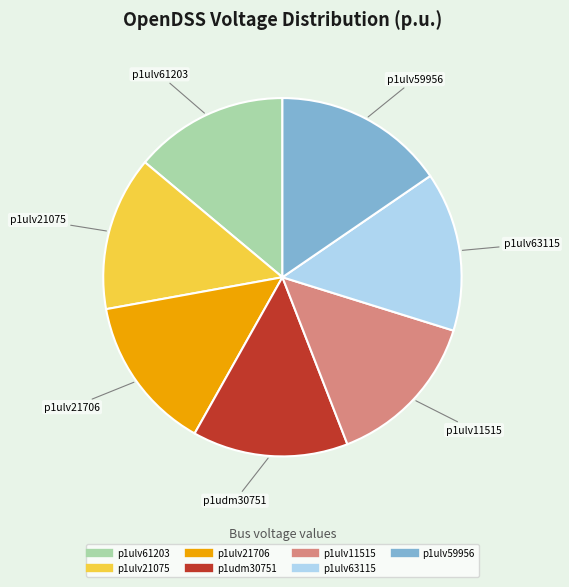

Which has a higher value, p1ulv59956 or p1ulv21075?

p1ulv59956